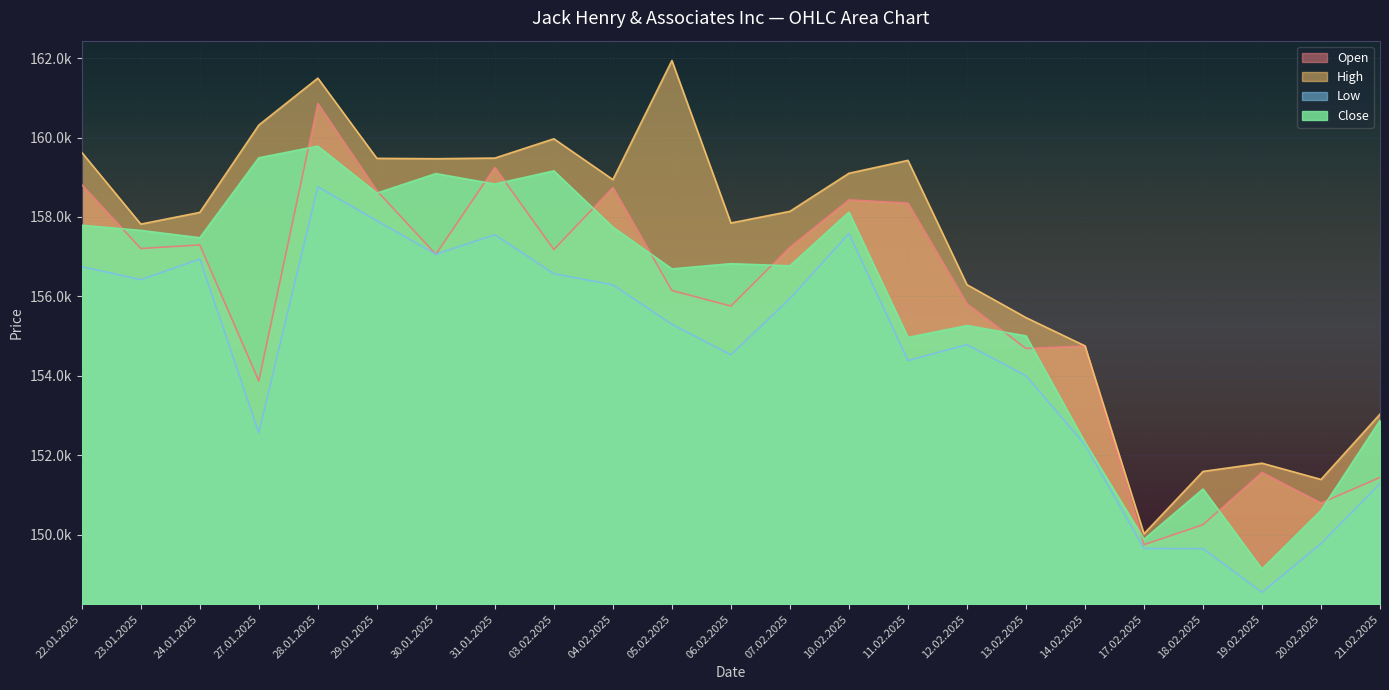

What is the maximum value shown in the chart?

161938